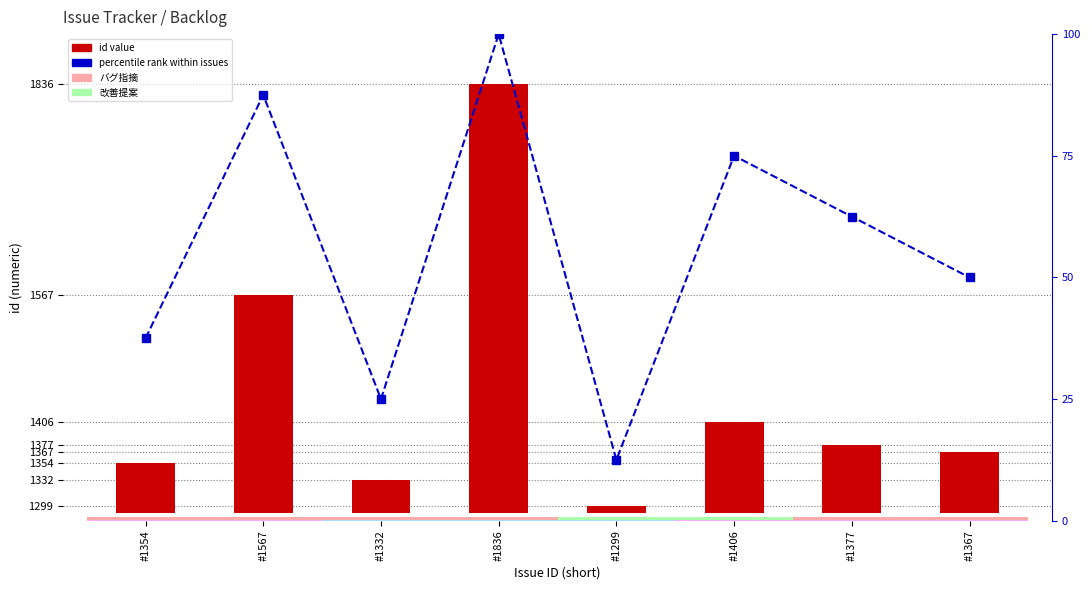

How many values in the percentile rank within issues series are below 62?

4